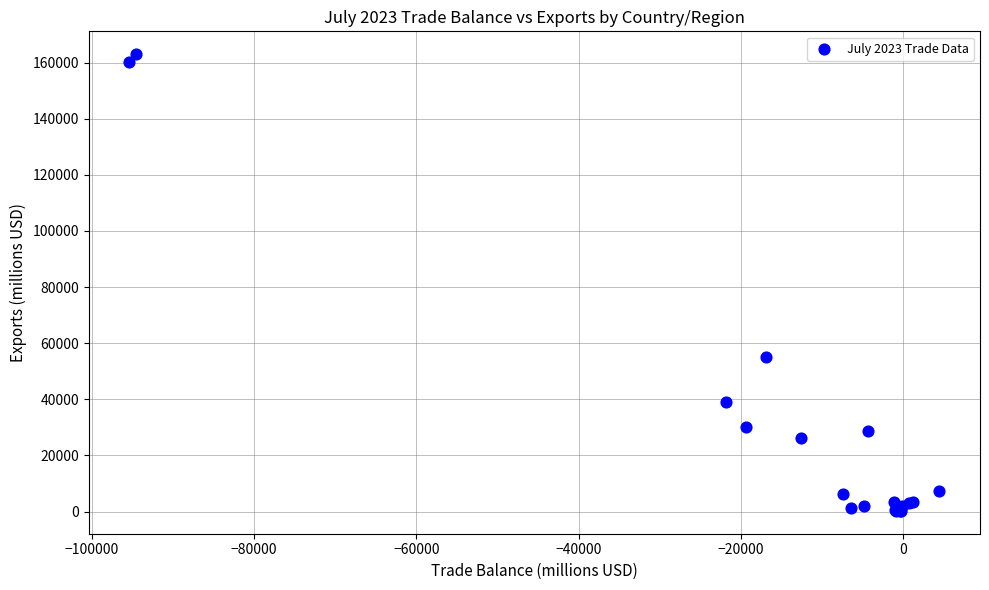

What Y value in the scatter plot is closest to 81601?

55101